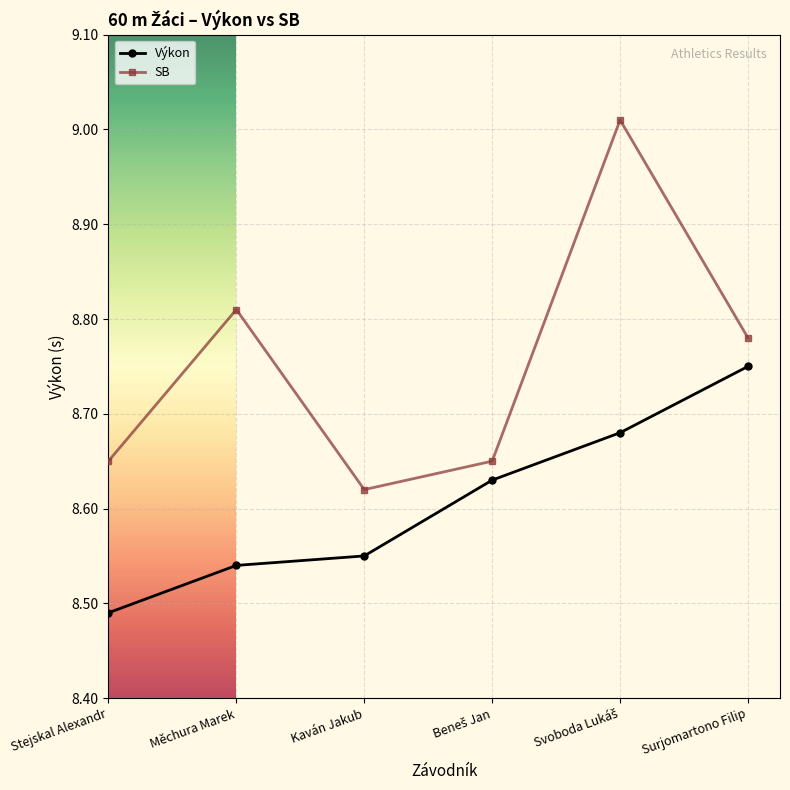

Which series has the largest range (max minus min)?

SB